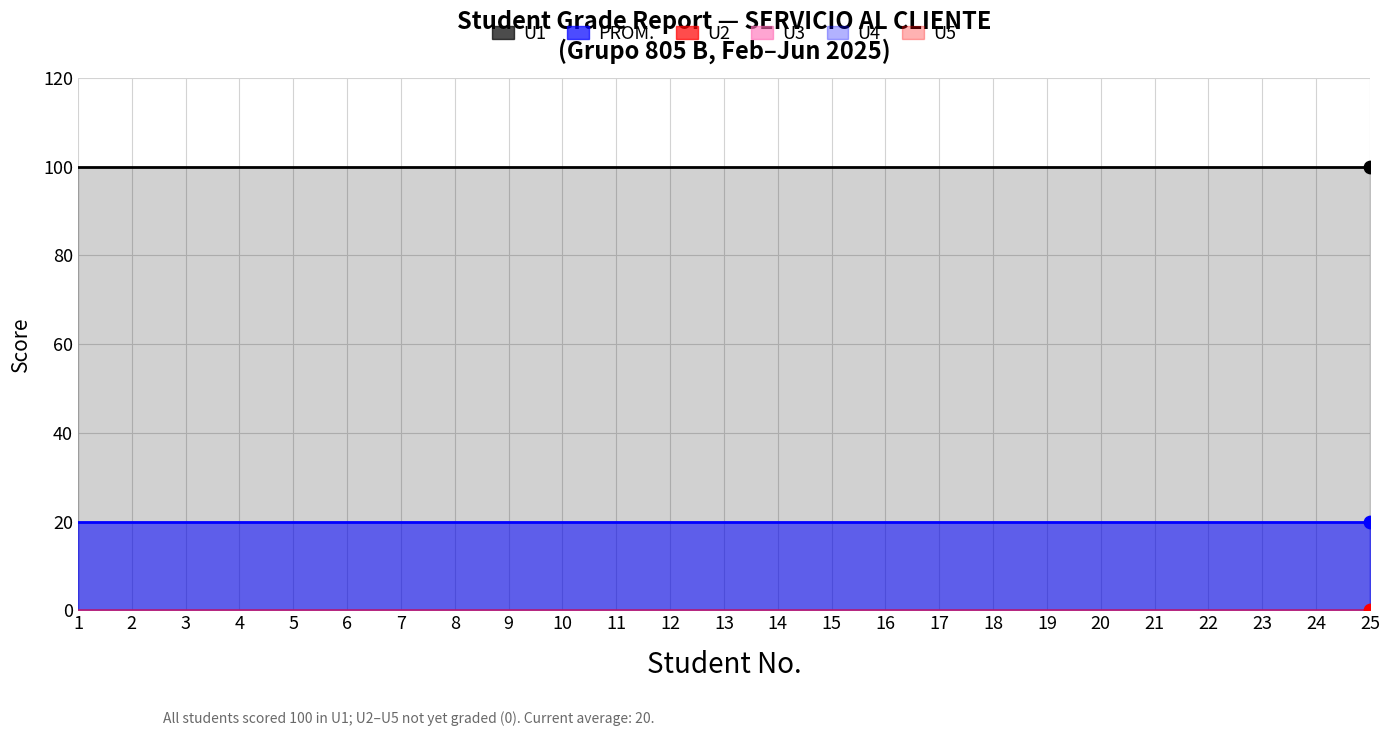

Which series has the widest spread of Y values?

U1